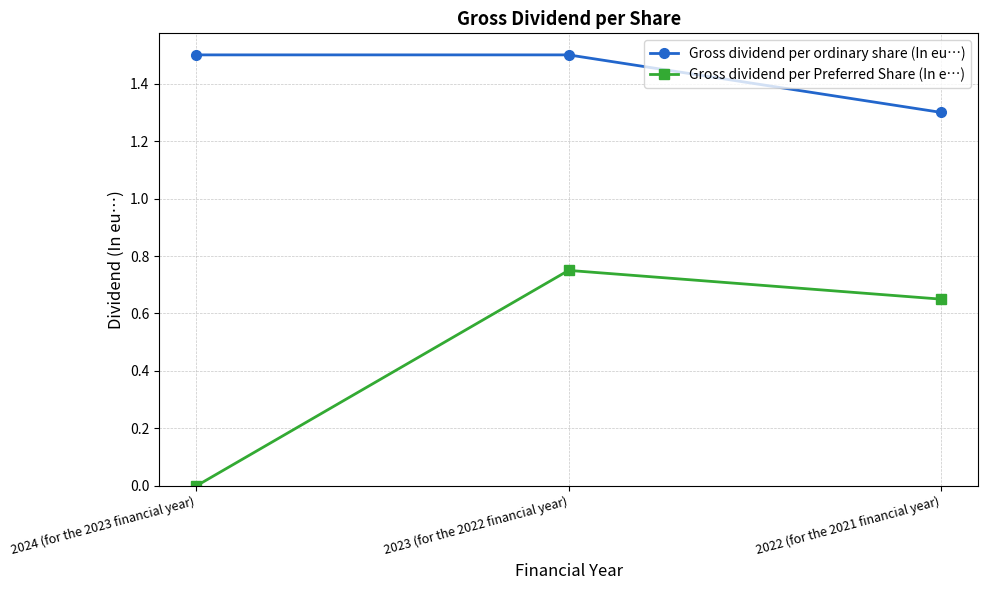

What is the label of the 1st point from the right?

2022 (for the 2021 financial year)